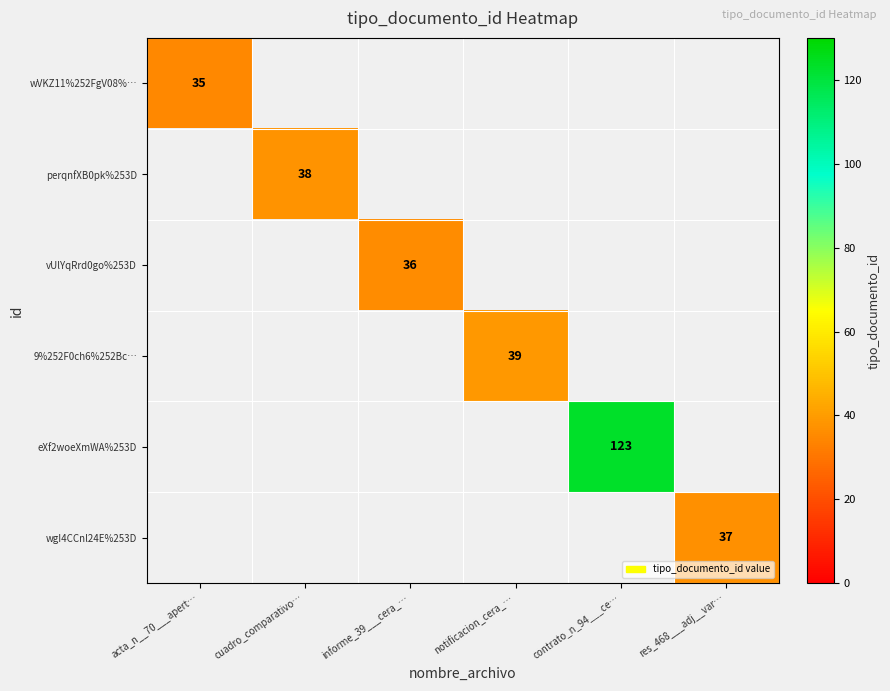

Is it true that vUlYqRrd0go%253D equals 36 at informe_39___cera_…?

True